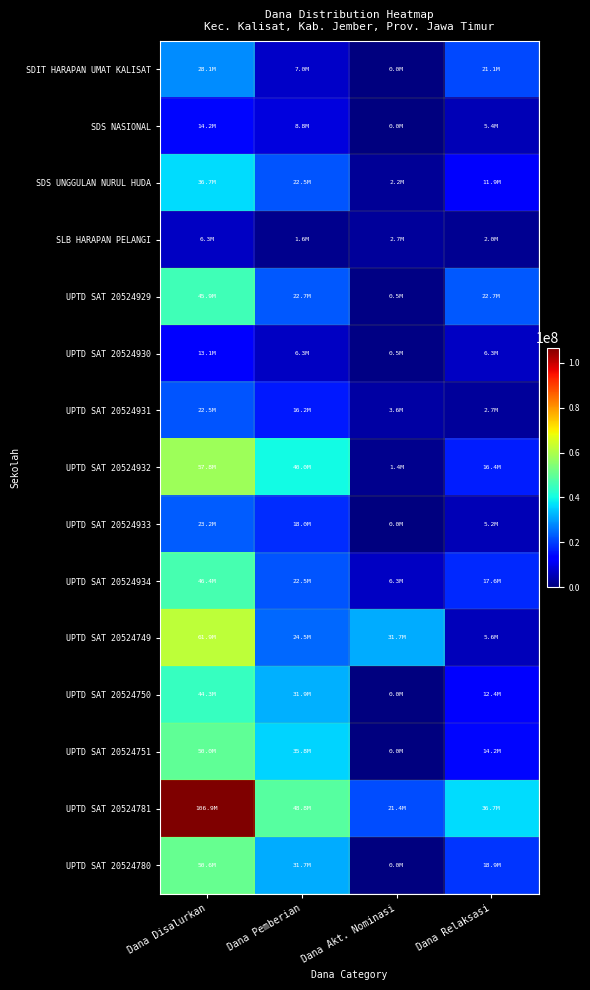

Reading right to left, extract all data points from this chart.

SDIT HARAPAN UMAT KALISAT: Dana Relaksasi=21150000	Dana Akt. Nominasi=0	Dana Pemberian=6975000	Dana Disalurkan=28125000
SDS NASIONAL: Dana Relaksasi=5400000	Dana Akt. Nominasi=0	Dana Pemberian=8775000	Dana Disalurkan=14175000
SDS UNGGULAN NURUL HUDA: Dana Relaksasi=11925000	Dana Akt. Nominasi=2250000	Dana Pemberian=22500000	Dana Disalurkan=36675000
SLB HARAPAN PELANGI: Dana Relaksasi=2025000	Dana Akt. Nominasi=2700000	Dana Pemberian=1575000	Dana Disalurkan=6300000
UPTD SAT 20524929: Dana Relaksasi=22725000	Dana Akt. Nominasi=450000	Dana Pemberian=22725000	Dana Disalurkan=45900000
UPTD SAT 20524930: Dana Relaksasi=6300000	Dana Akt. Nominasi=450000	Dana Pemberian=6300000	Dana Disalurkan=13050000
UPTD SAT 20524931: Dana Relaksasi=2700000	Dana Akt. Nominasi=3600000	Dana Pemberian=16200000	Dana Disalurkan=22500000
UPTD SAT 20524932: Dana Relaksasi=16425000	Dana Akt. Nominasi=1350000	Dana Pemberian=40050000	Dana Disalurkan=57825000
UPTD SAT 20524933: Dana Relaksasi=5175000	Dana Akt. Nominasi=0	Dana Pemberian=18000000	Dana Disalurkan=23175000
UPTD SAT 20524934: Dana Relaksasi=17550000	Dana Akt. Nominasi=6300000	Dana Pemberian=22500000	Dana Disalurkan=46350000
UPTD SAT 20524749: Dana Relaksasi=5625000	Dana Akt. Nominasi=31725000	Dana Pemberian=24525000	Dana Disalurkan=61875000
UPTD SAT 20524750: Dana Relaksasi=12375000	Dana Akt. Nominasi=0	Dana Pemberian=31950000	Dana Disalurkan=44325000
UPTD SAT 20524751: Dana Relaksasi=14175000	Dana Akt. Nominasi=0	Dana Pemberian=35775000	Dana Disalurkan=49950000
UPTD SAT 20524781: Dana Relaksasi=36675000	Dana Akt. Nominasi=21375000	Dana Pemberian=48825000	Dana Disalurkan=106875000
UPTD SAT 20524780: Dana Relaksasi=18900000	Dana Akt. Nominasi=0	Dana Pemberian=31725000	Dana Disalurkan=50625000